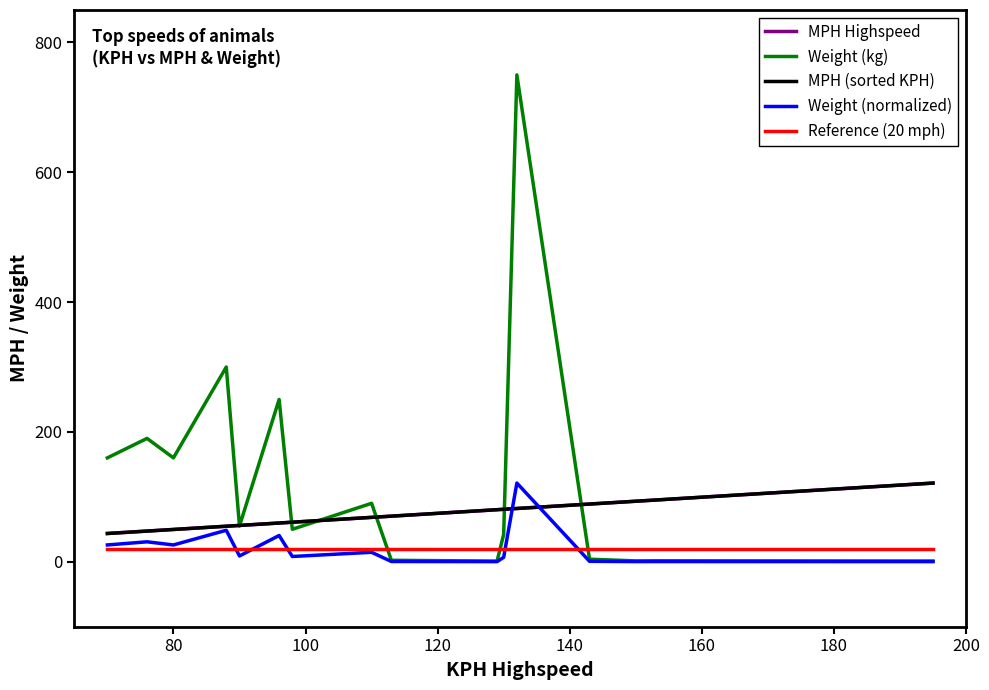

The Weight (kg) series shows 274.5 at 140. True or false?

False